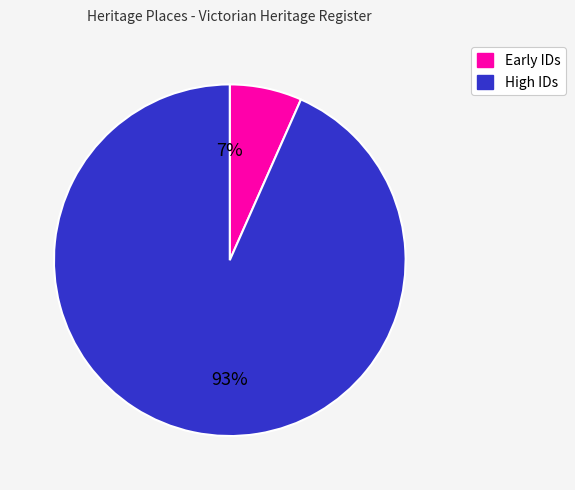

To the nearest percent, what is the average slice percentage?

50%